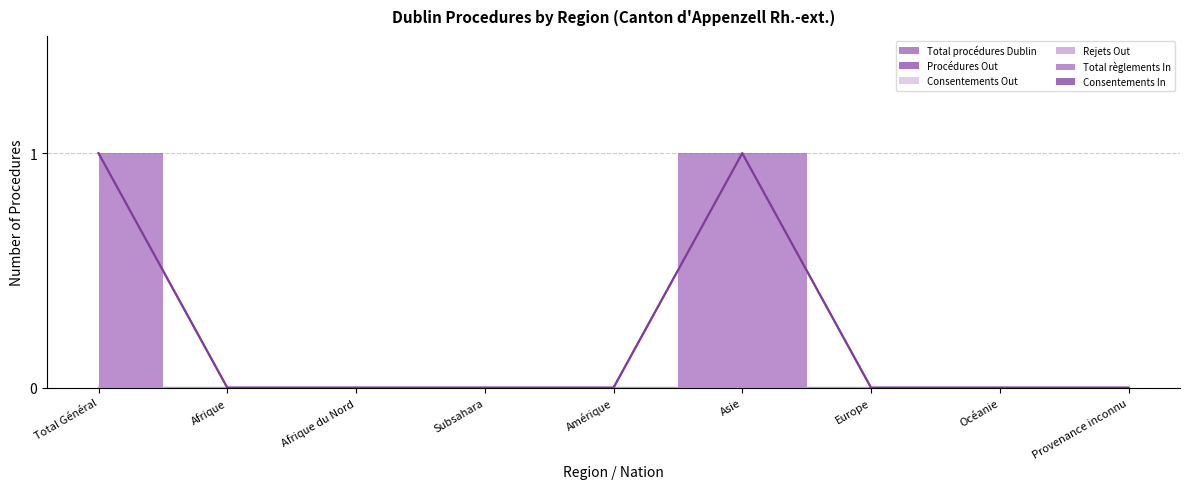

What is the label of the 7th point from the left?

Europe